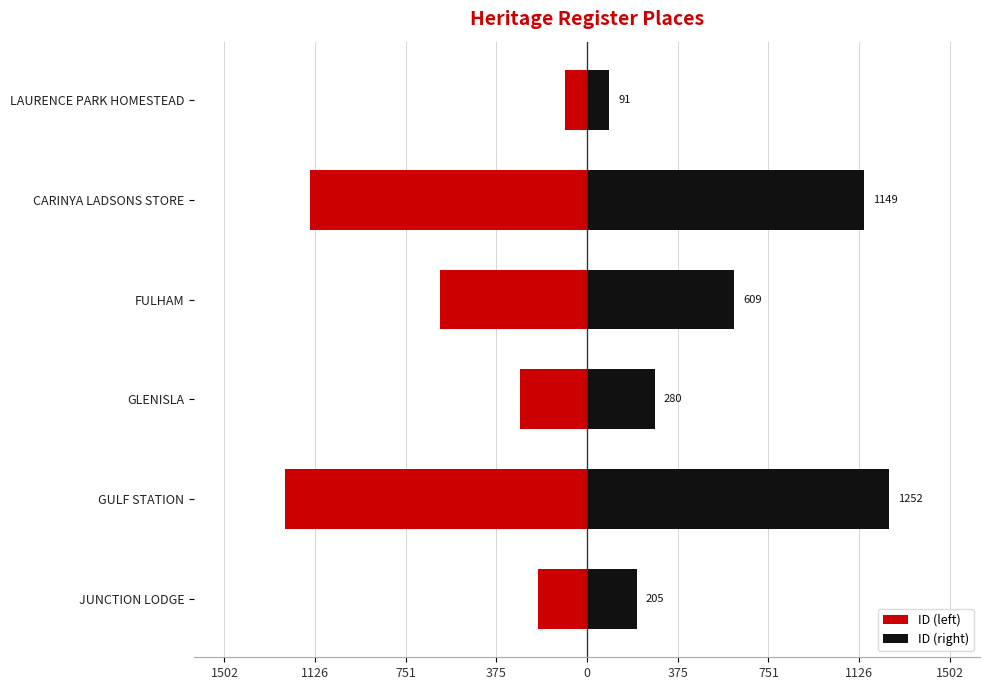

How many bars are there in each group?

2